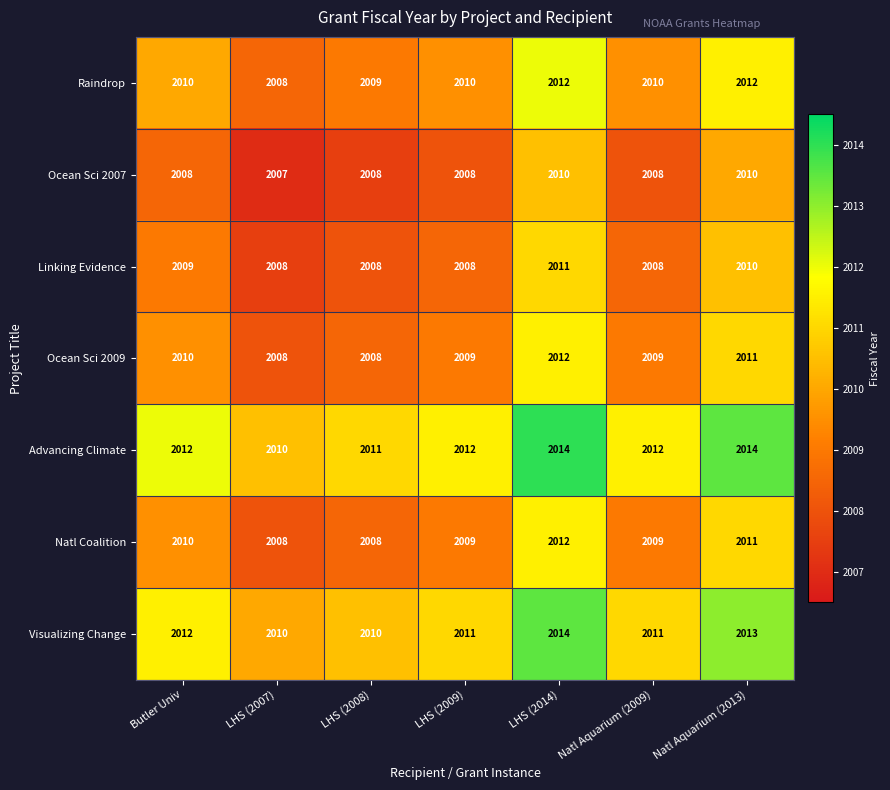

What is the sum of the Raindrop values at LHS (2007) and Natl Aquarium (2013)?

4020